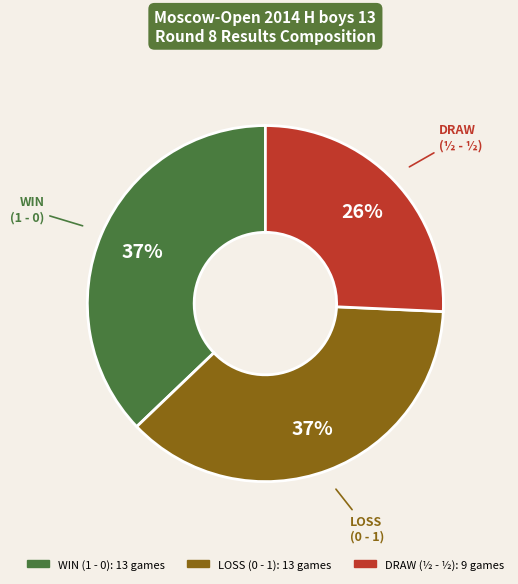

To the nearest percent, what is the difference between the largest and smallest slice percentages?

11%